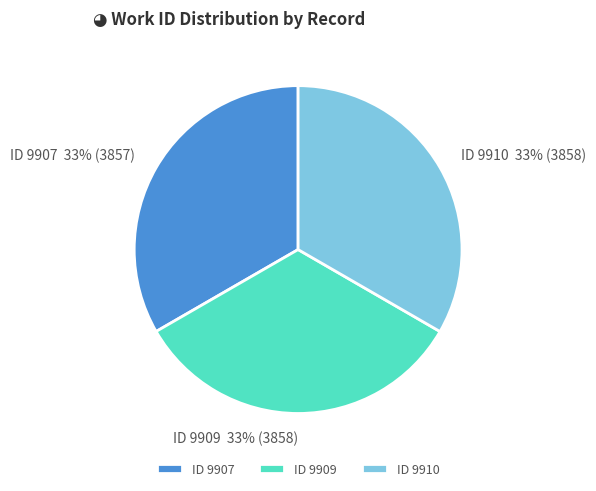

What percentage is the ID 9907 slice, to the nearest percent?

33%